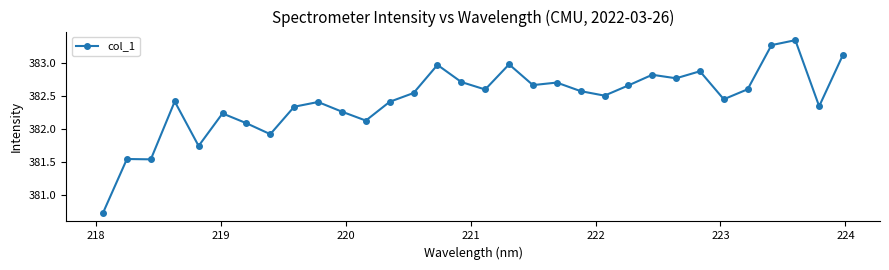

Is this an area chart (filled region under the line)?

No